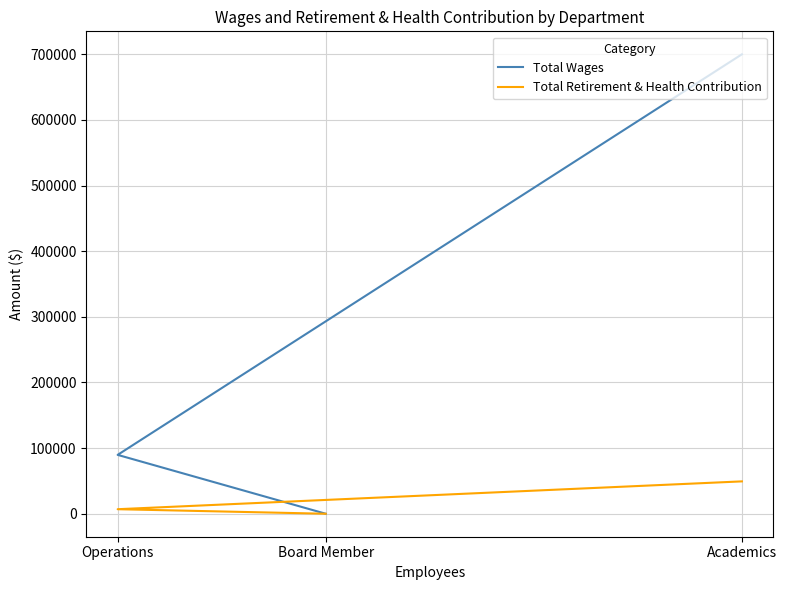

How many Total Retirement & Health Contribution values are between 0 and 49317?

3